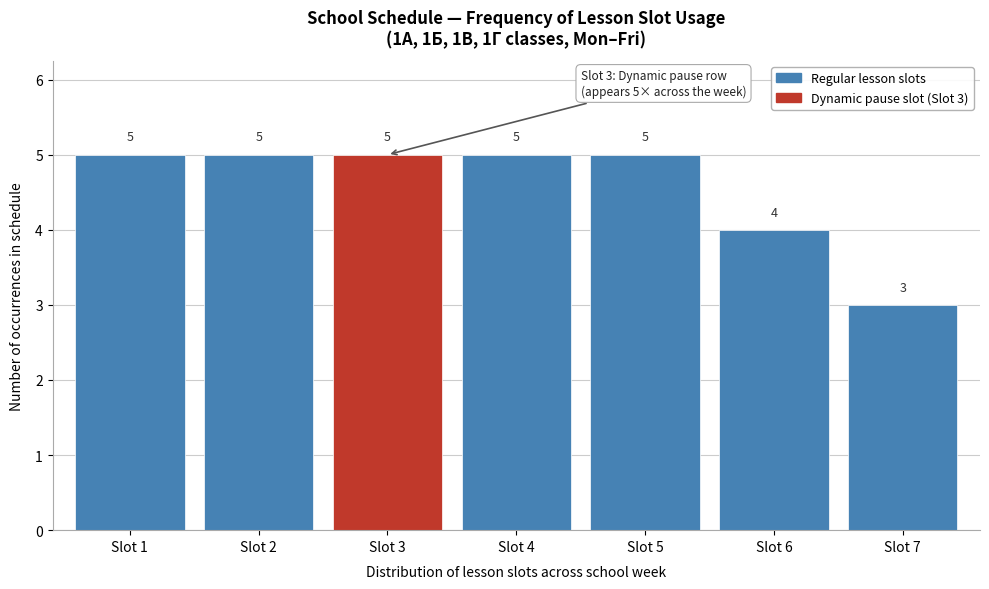

Reading left to right, what are all the values shown in this chart?

5	5	5	5	5	4	3